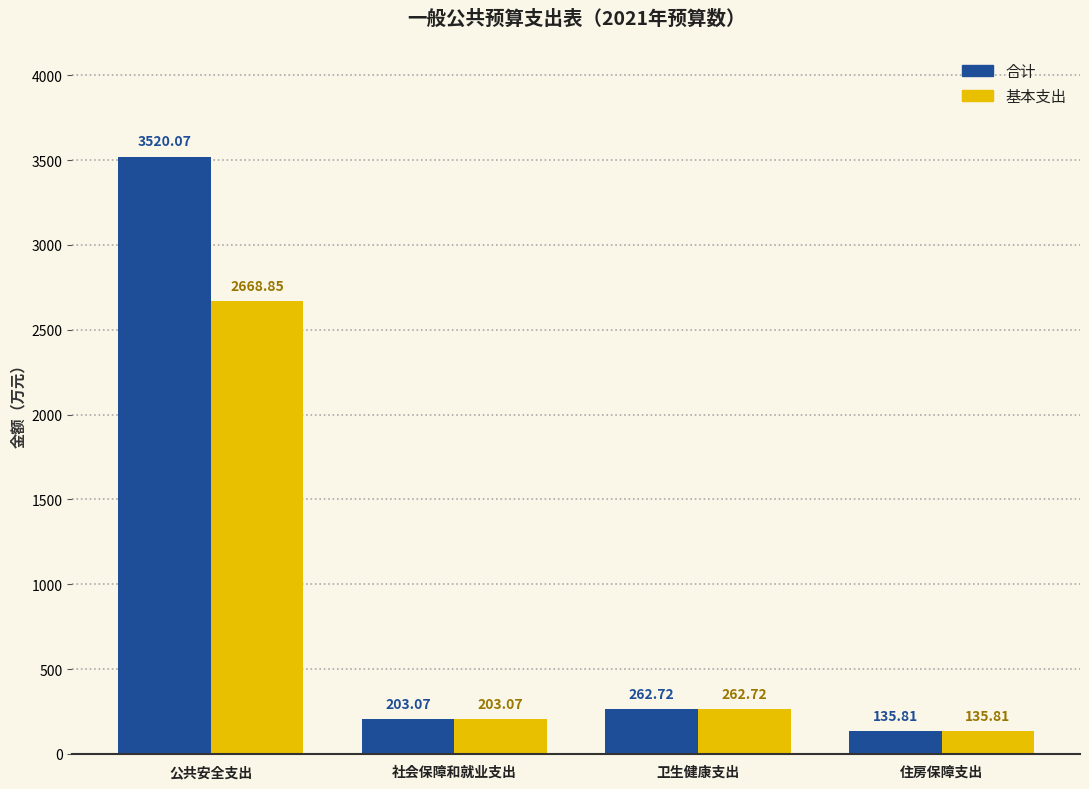

Is it true that 合计 equals 135.8 at 住房保障支出?

True